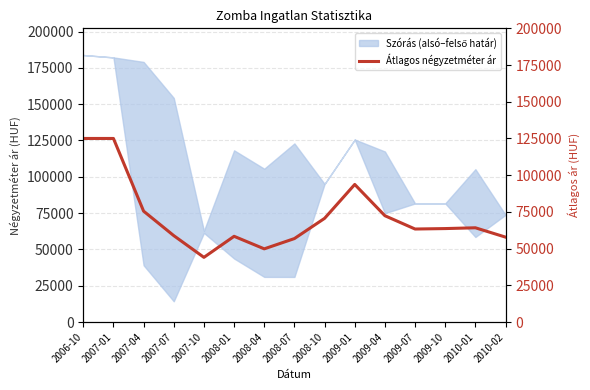

List the labels in order of value, largest first.

2006-10, 2007-01, 2009-01, 2007-04, 2009-04, 2008-10, 2010-01, 2009-10, 2009-07, 2007-07, 2008-01, 2010-02, 2008-07, 2008-04, 2007-10